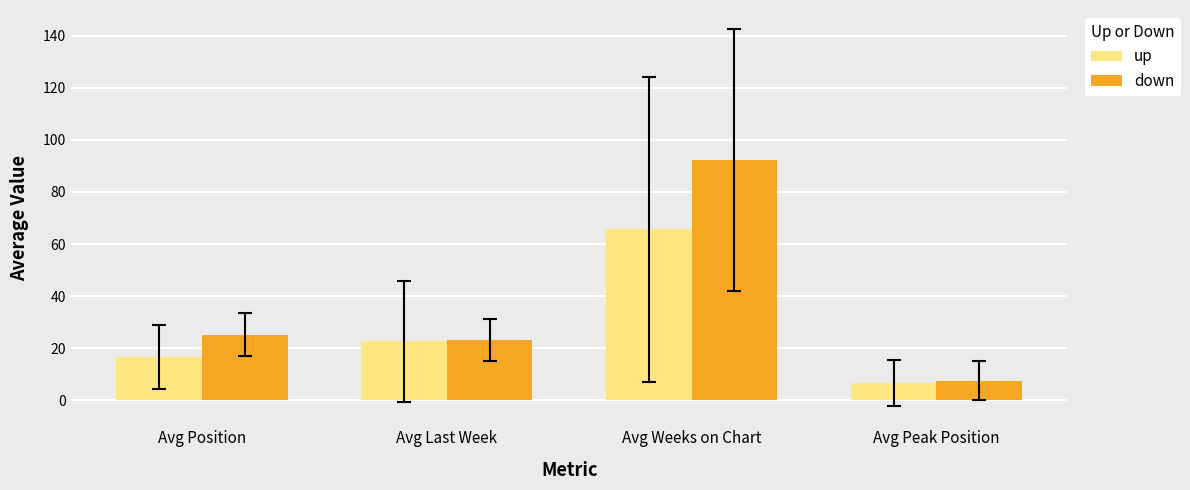

What is the approximate value of down at Avg Position?

25.2